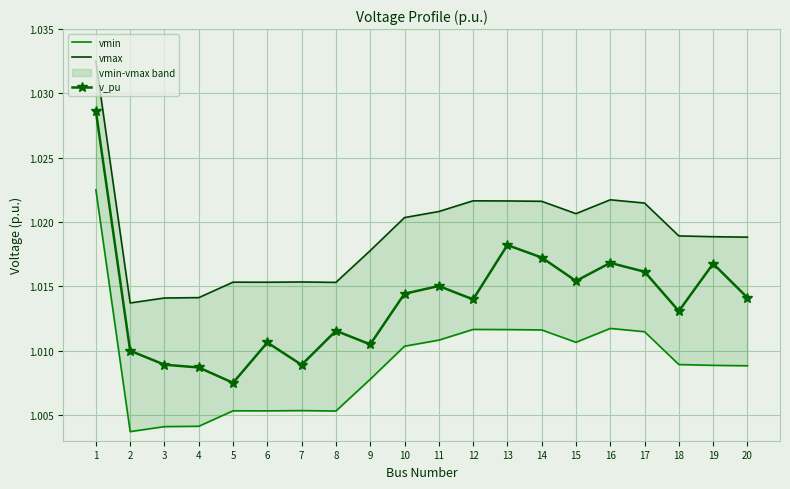

How many v_pu values are between 1 and 2?

20